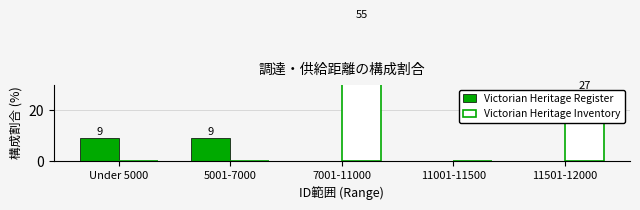

Which series has the largest range (max minus min)?

Victorian Heritage Inventory